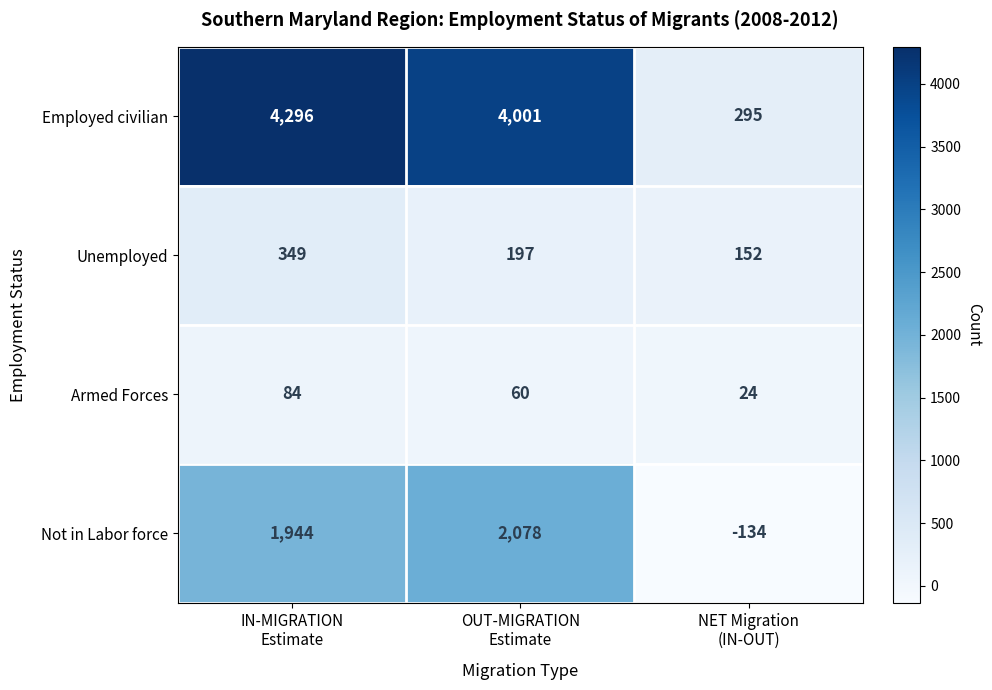

What is the difference between the maximum and minimum values in the Employed civilian series?

4001